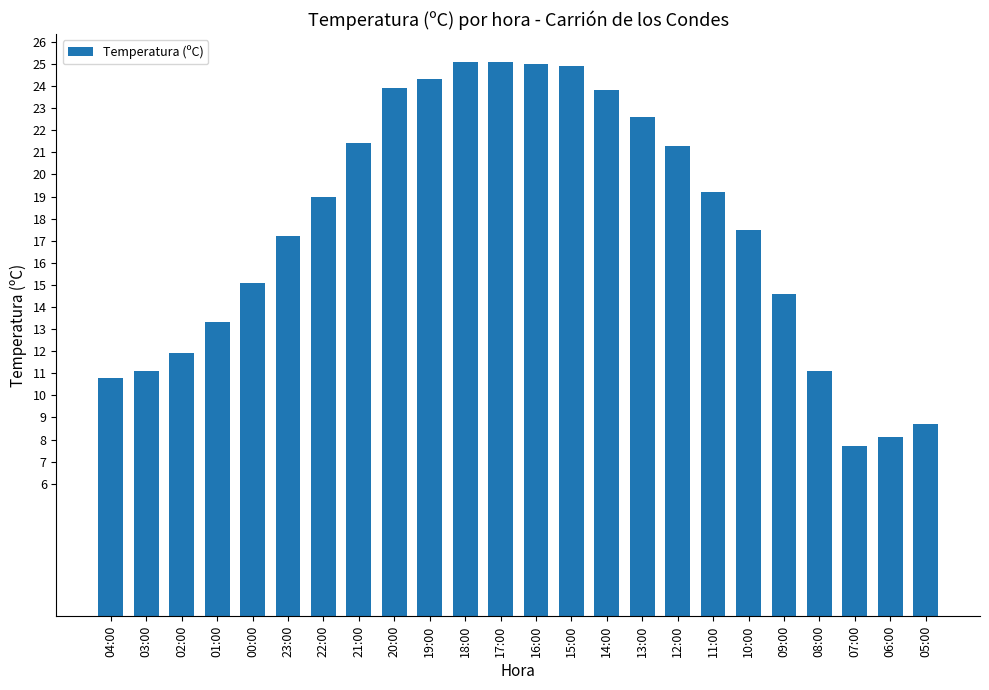

Is it true that the value at 18:00 is 16.0?

False